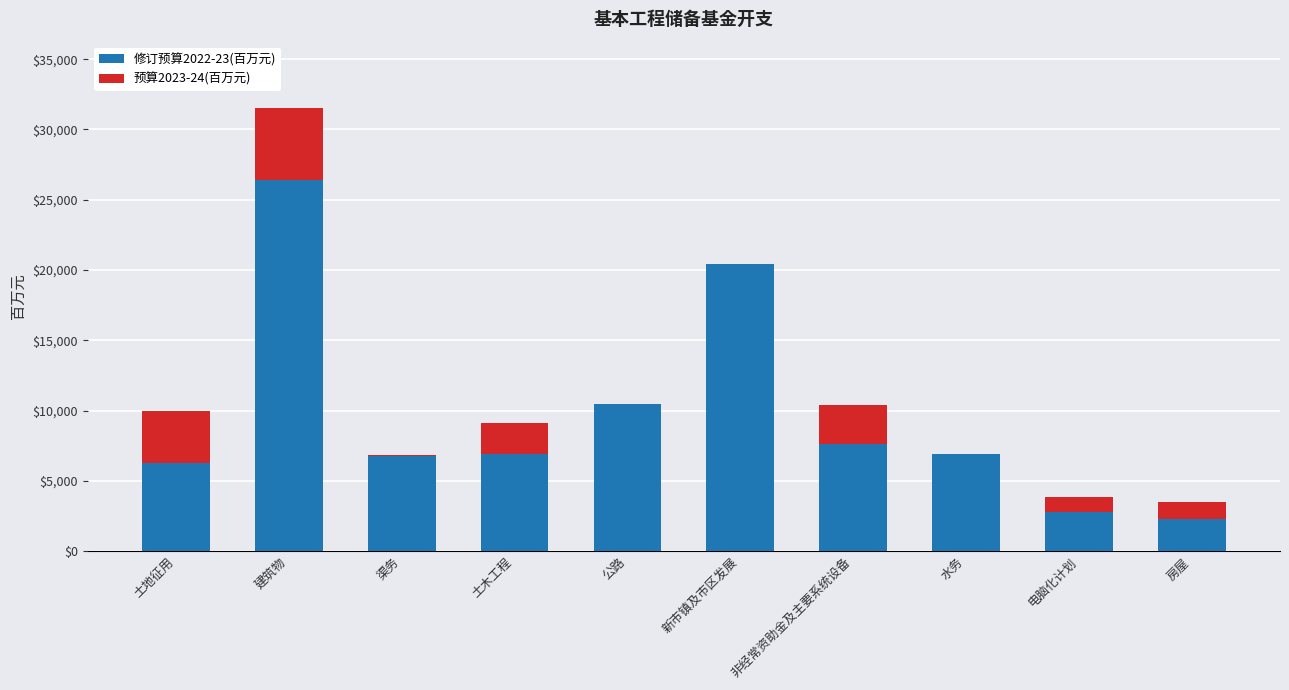

What is the approximate value of 修订预算2022-23(百万元) at 建筑物, to the nearest 50?

26450